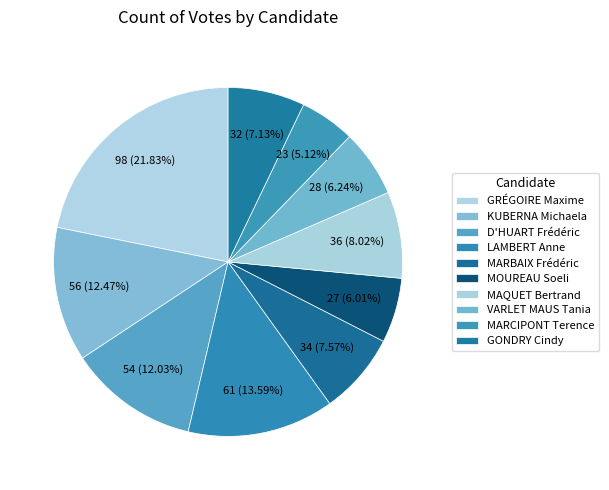

Approximately how many times larger is the value at GRÉGOIRE Maxime compared to GONDRY Cindy?

3.1